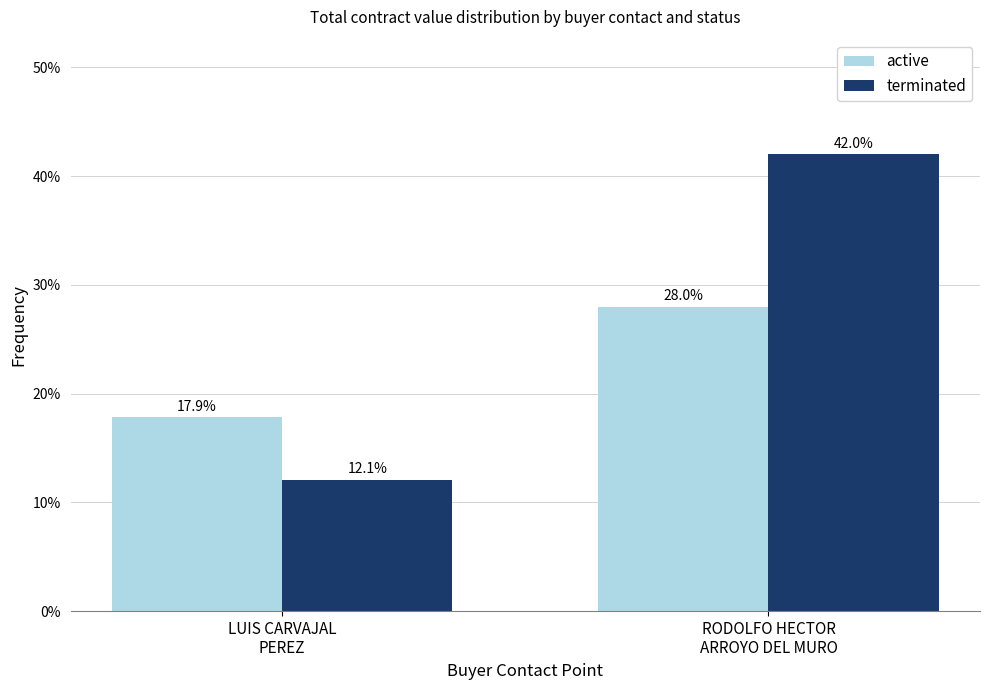

What is the average value of the terminated series?

27.1